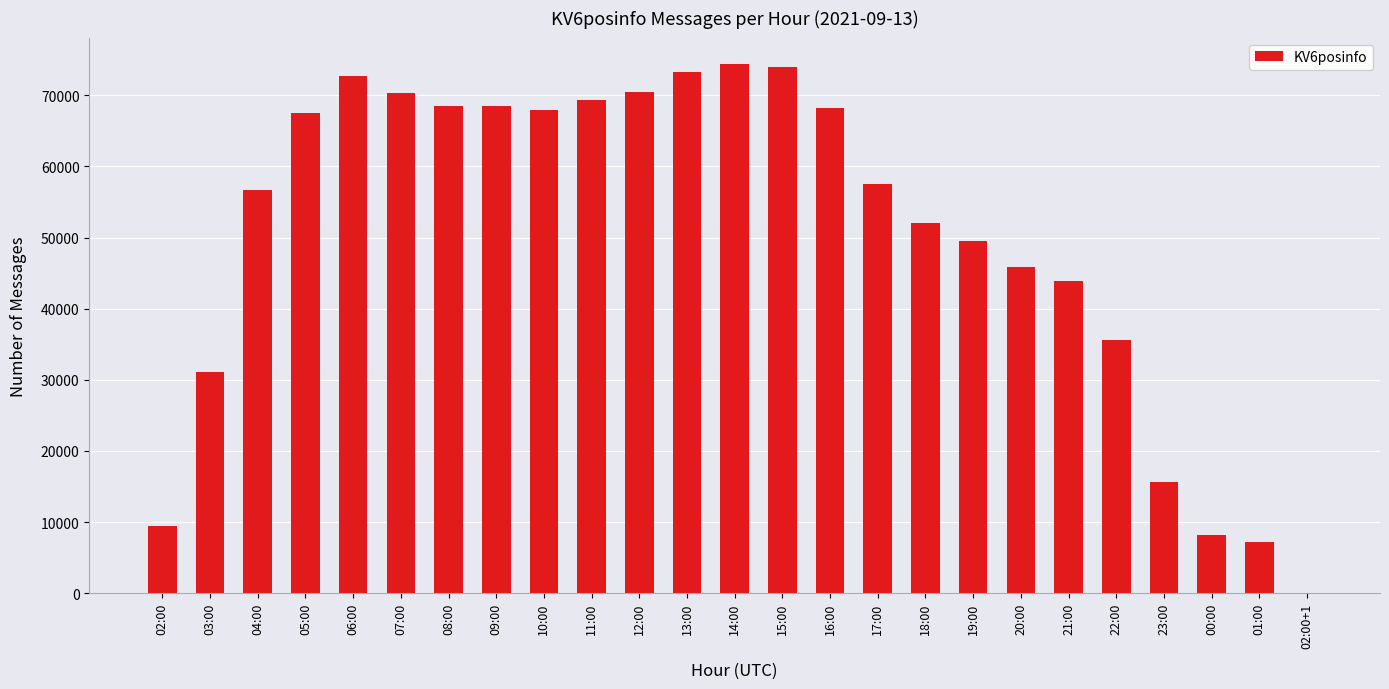

The chart shows a value of 77437 at 21:00. True or false?

False